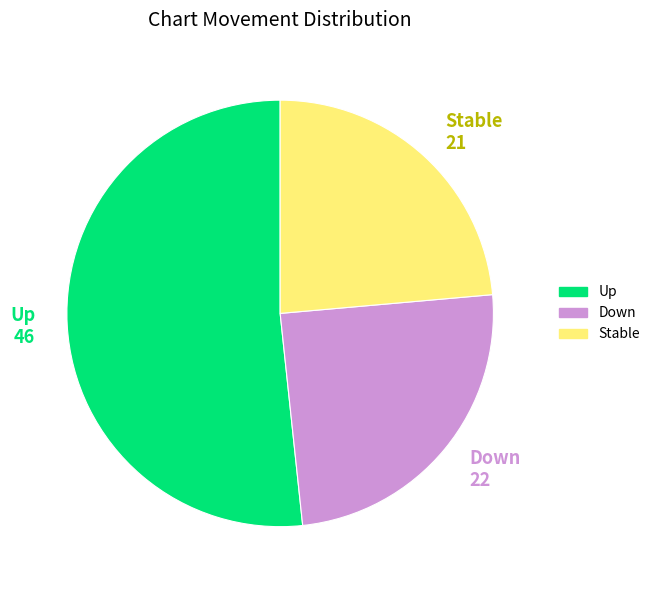

Does any single category account for the majority?

Yes